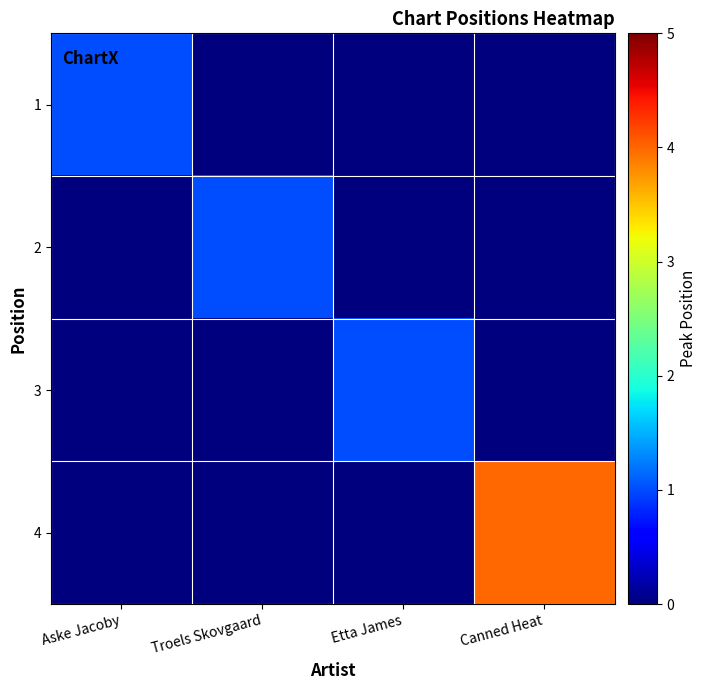

What is the maximum value shown in the chart?

4